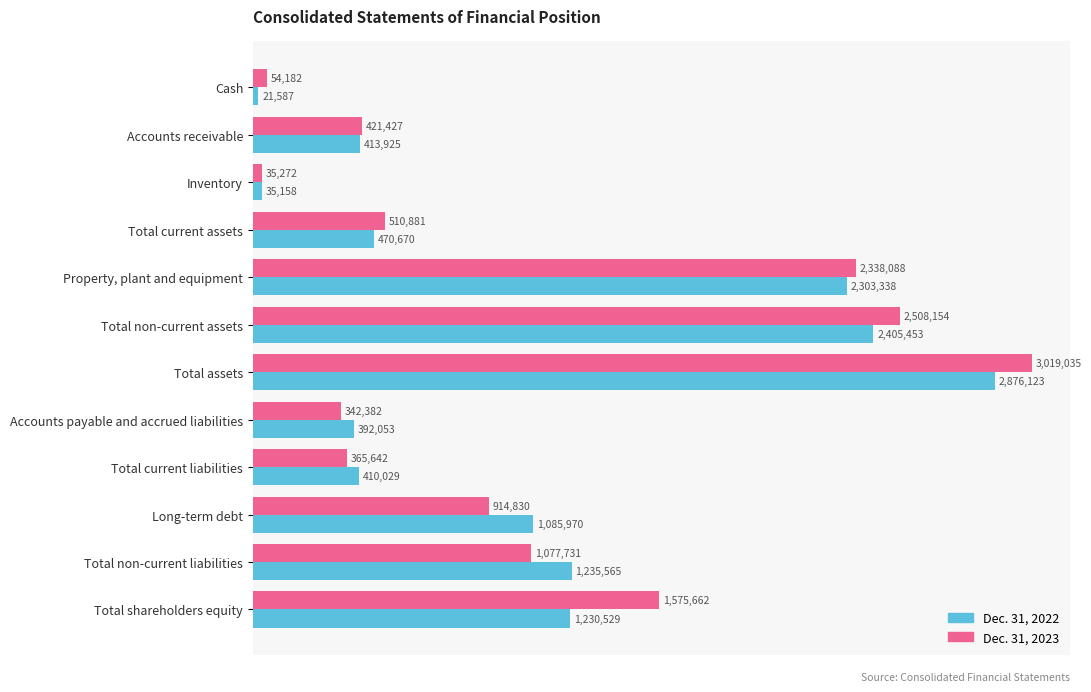

What is the difference between the maximum and second lowest values in the Dec. 31, 2023 series?

2964853